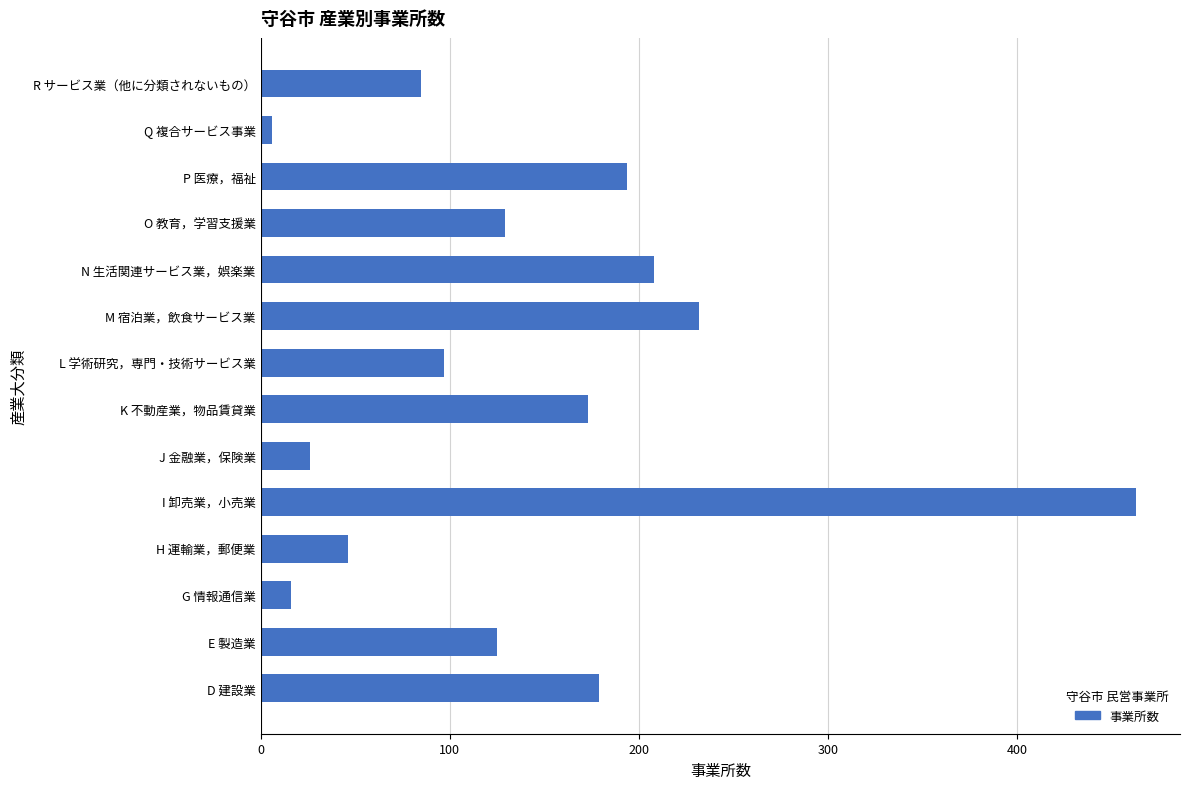

True or false: the data shows 174 at E 製造業.

False